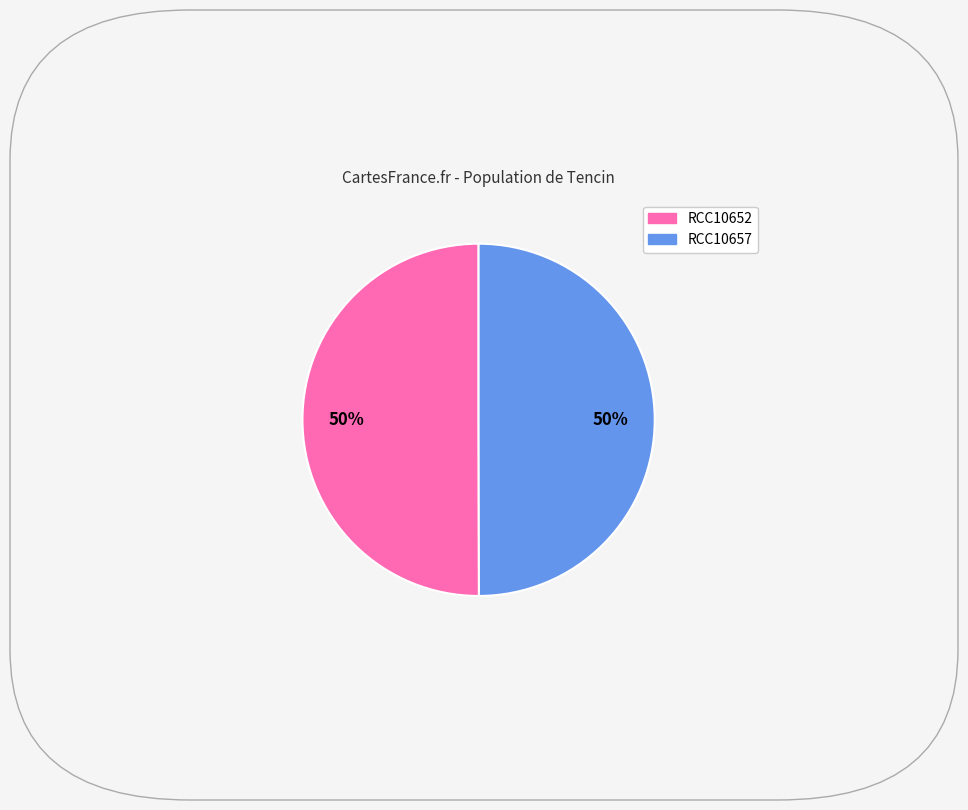

Combined, do RCC10657 and RCC10652 account for over 50%?

Yes